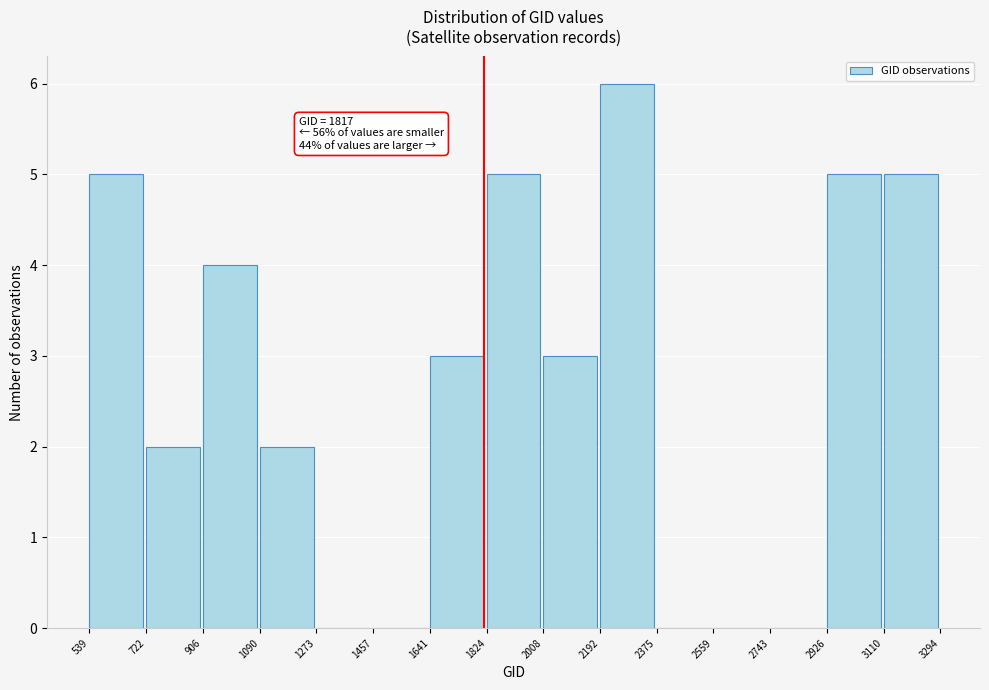

Over which range of the x-axis is the bar tallest?

2192 to 2375